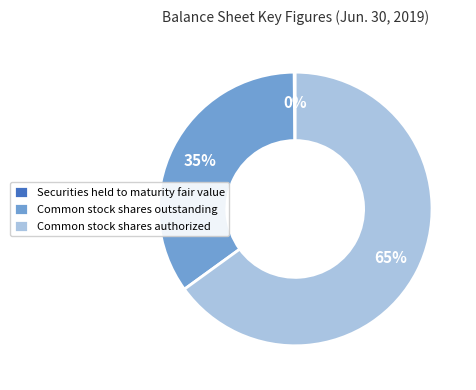

Which category has the biggest portion of the pie?

Common stock shares authorized